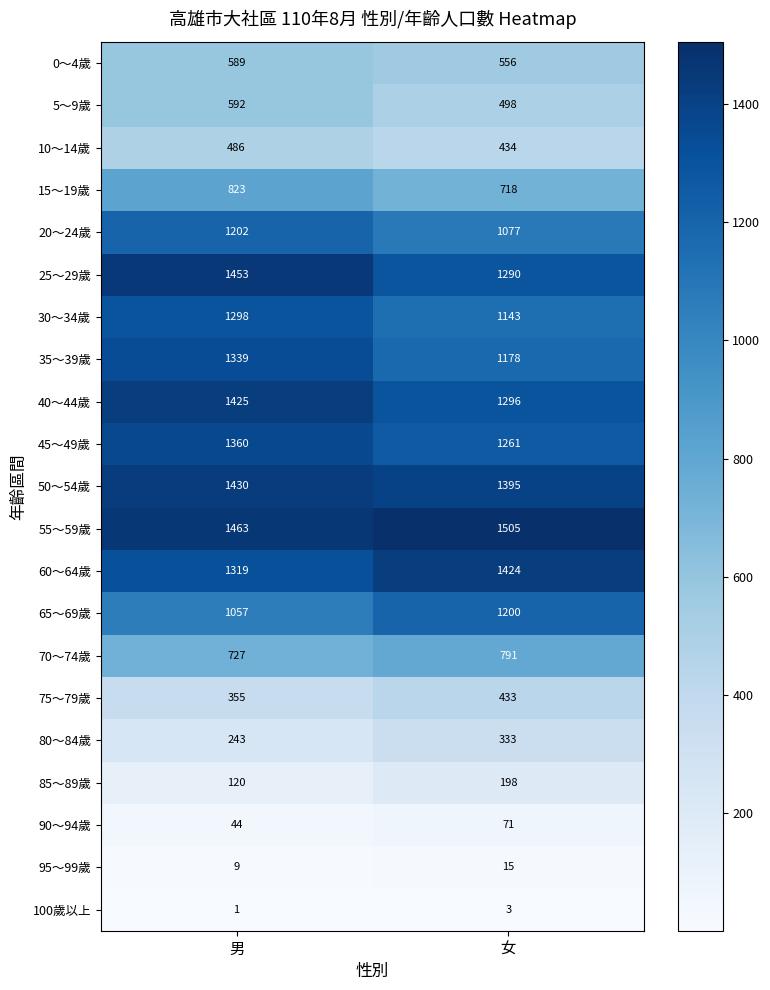

What is the total value across all series at 女?

16819